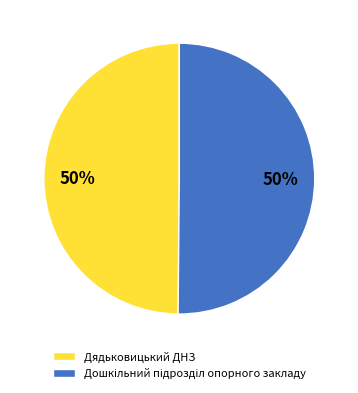

To the nearest percent, what is the average slice percentage?

50%